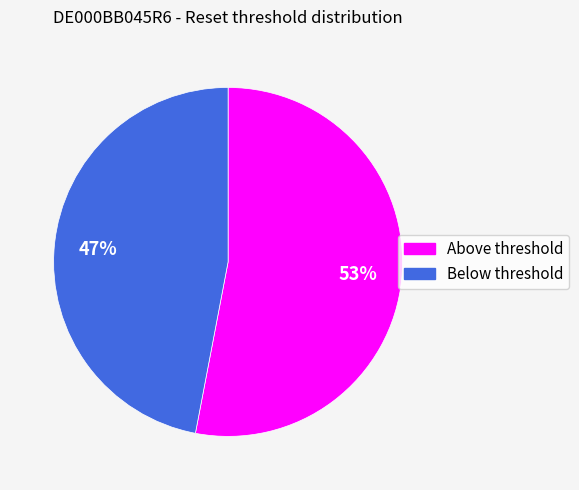

Does any single category account for the majority?

Yes